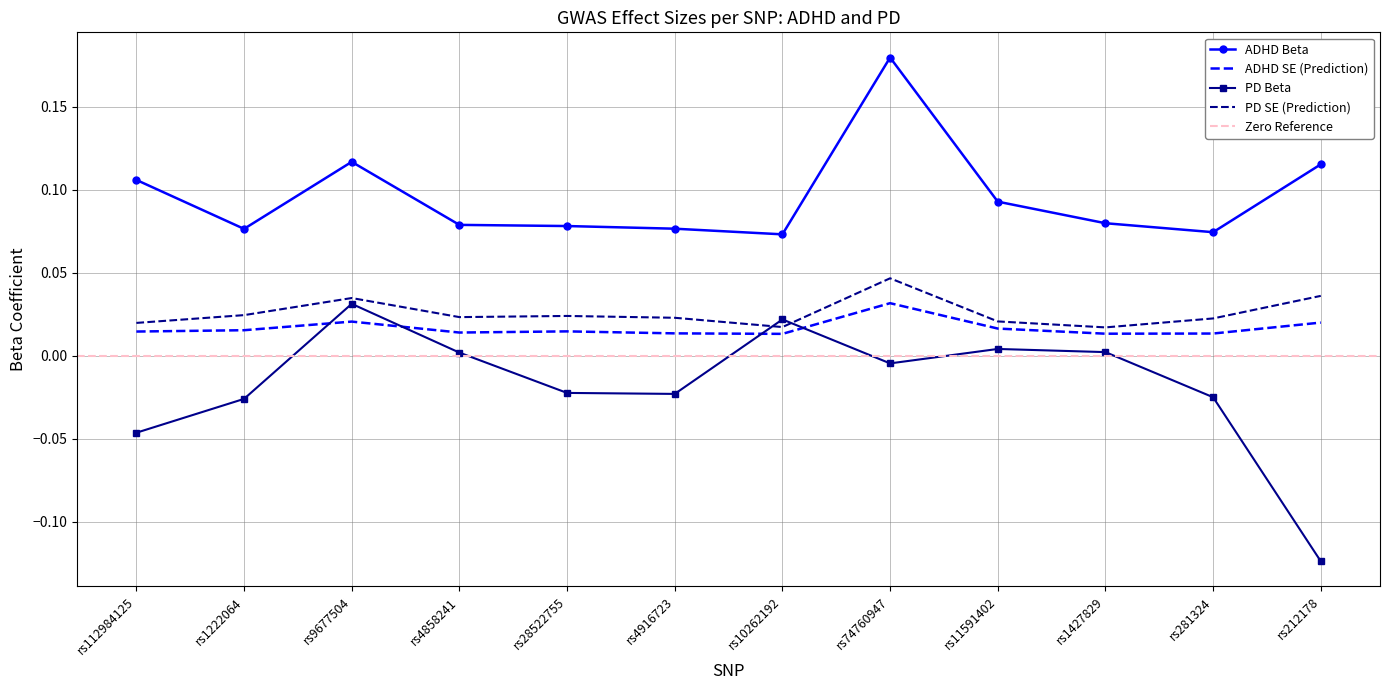

What is the label of the 5th point from the left?

rs28522755